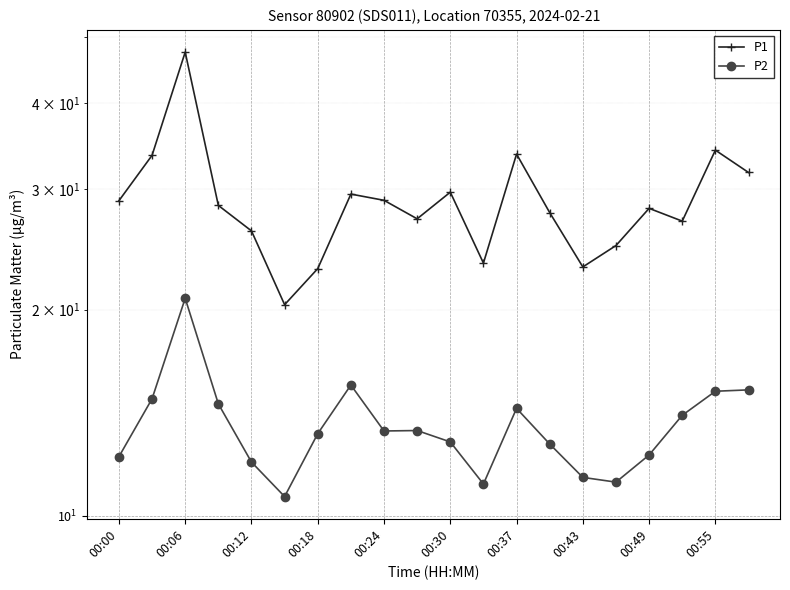

How many interior local peaks does the P1 series have?

6